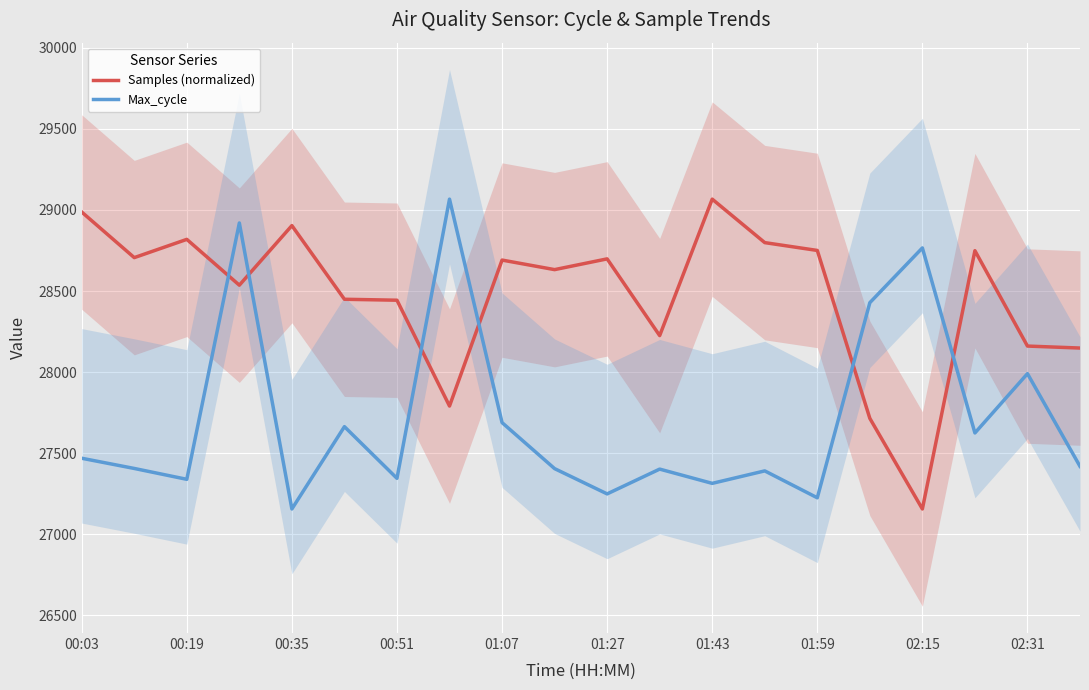

What is the maximum value for Samples (normalized)?

29067.0